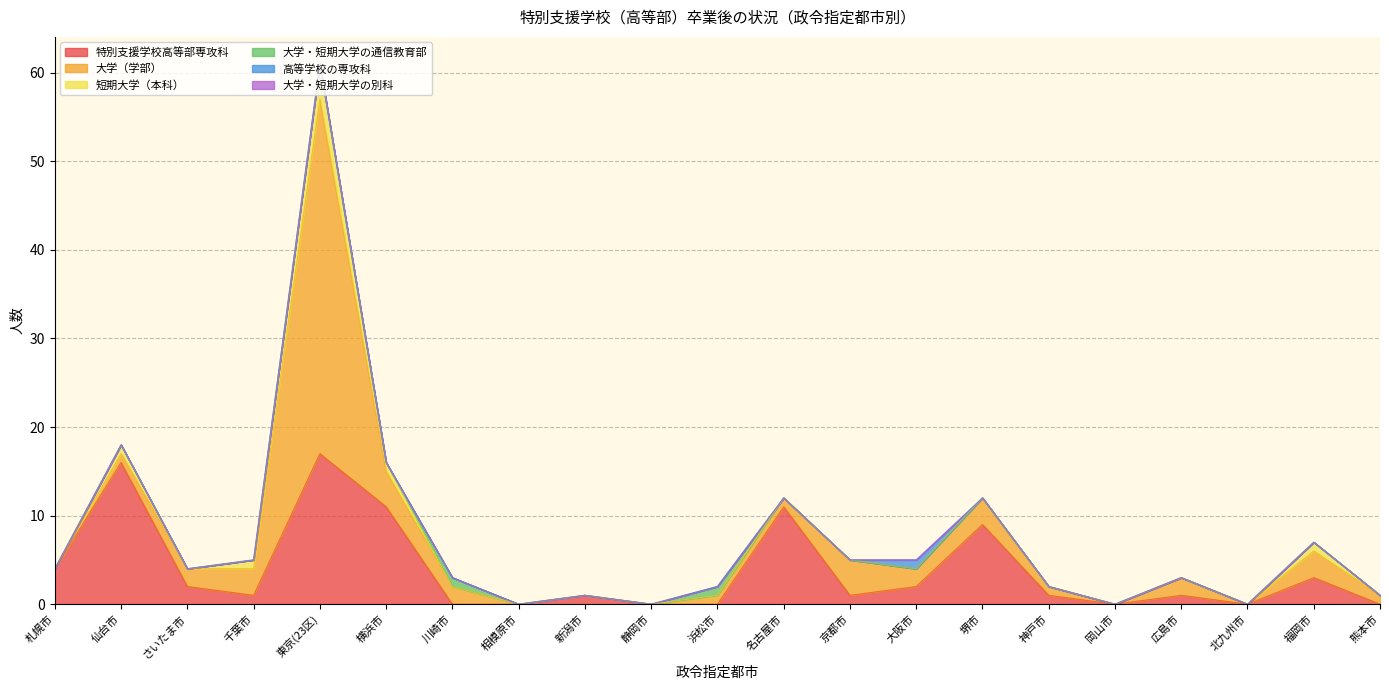

What position from the left is 川崎市?

7